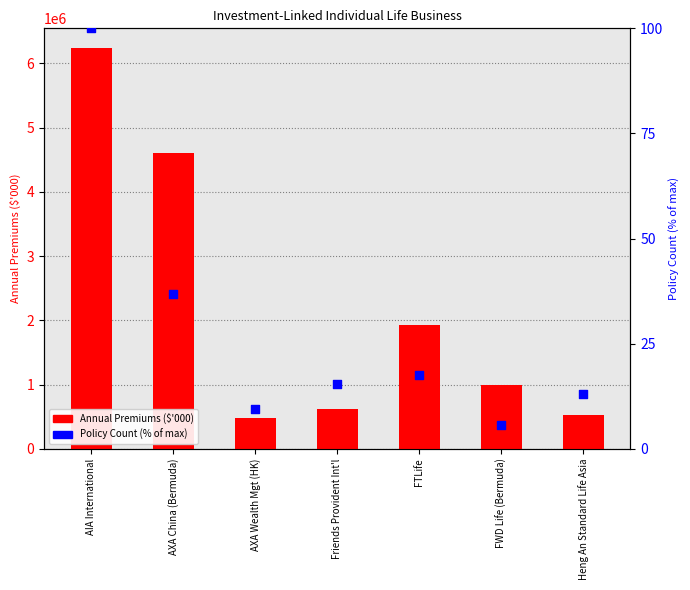

Which series has the widest spread of Y values?

Annual Premiums ($'000)